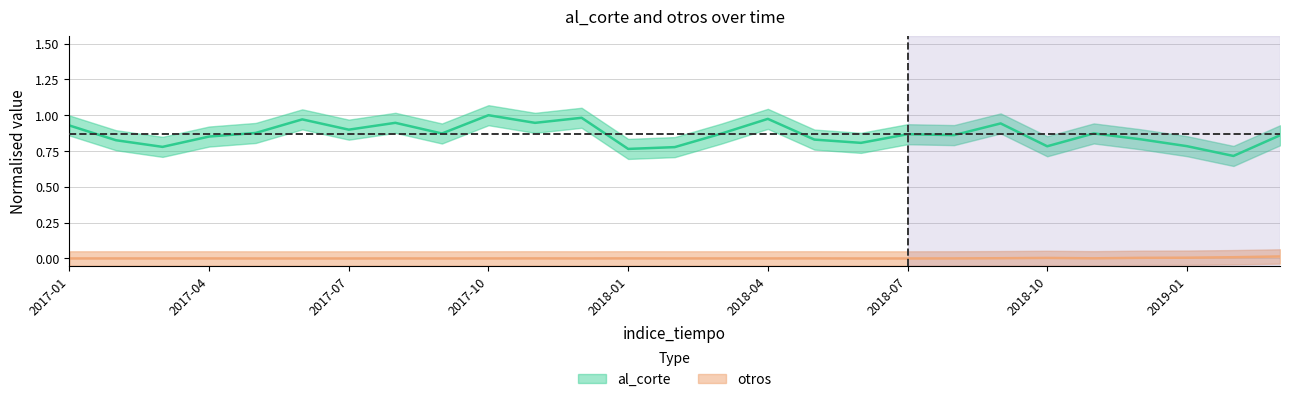

True or false: otros and al_corte intersect in this chart.

False